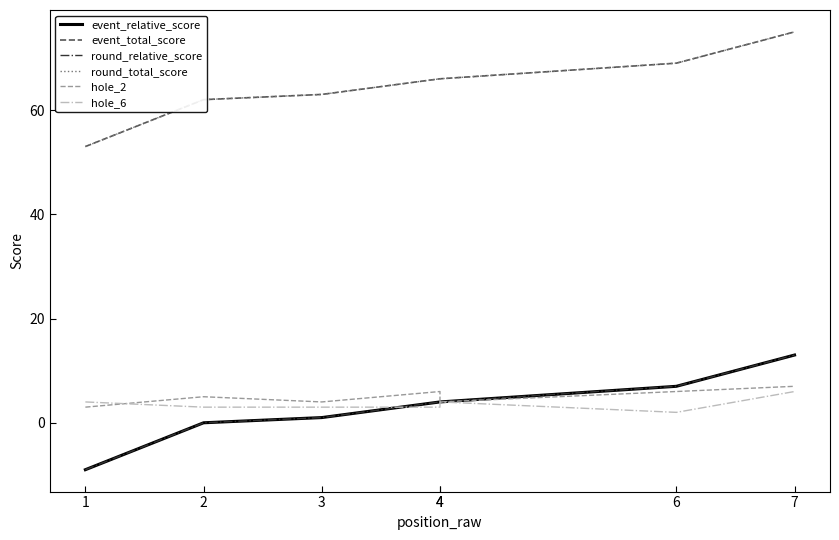

Is it true that round_relative_score equals 22 at 7?

False